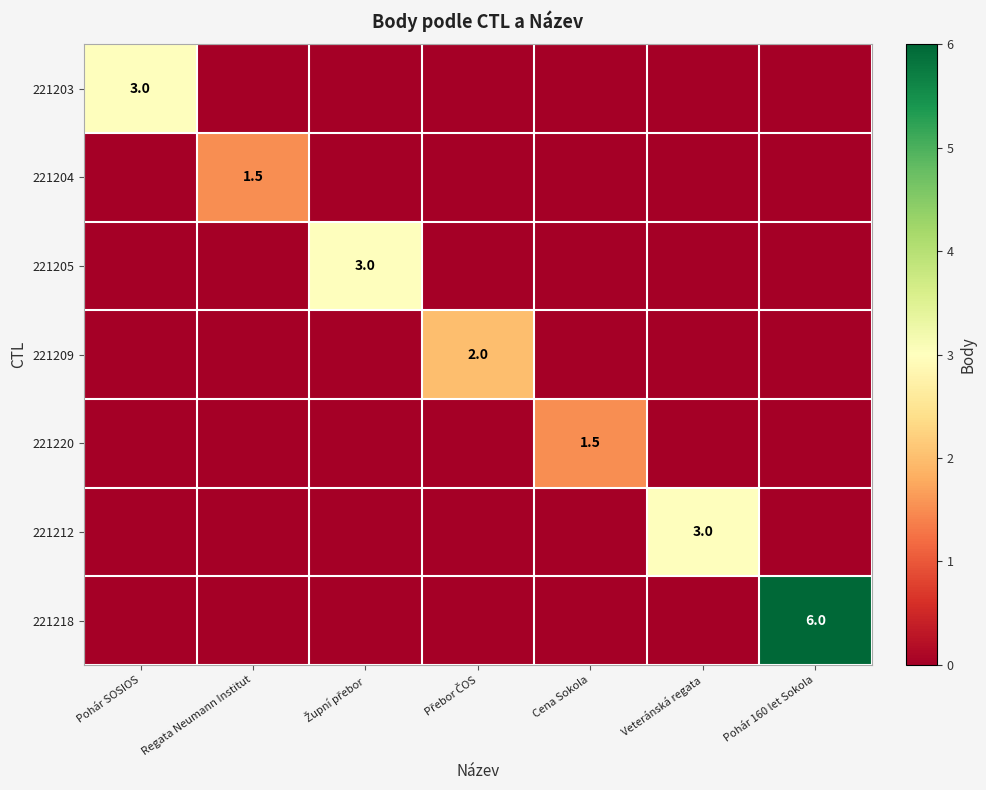

Count the number of data series in this chart.

7